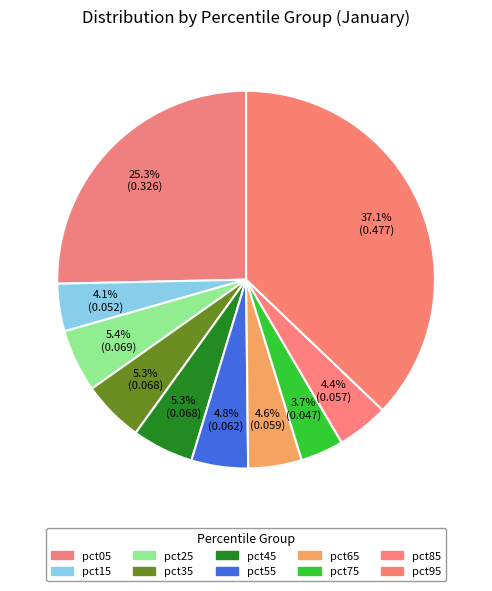

True or false: pct55 accounts for 5% of the total.

True